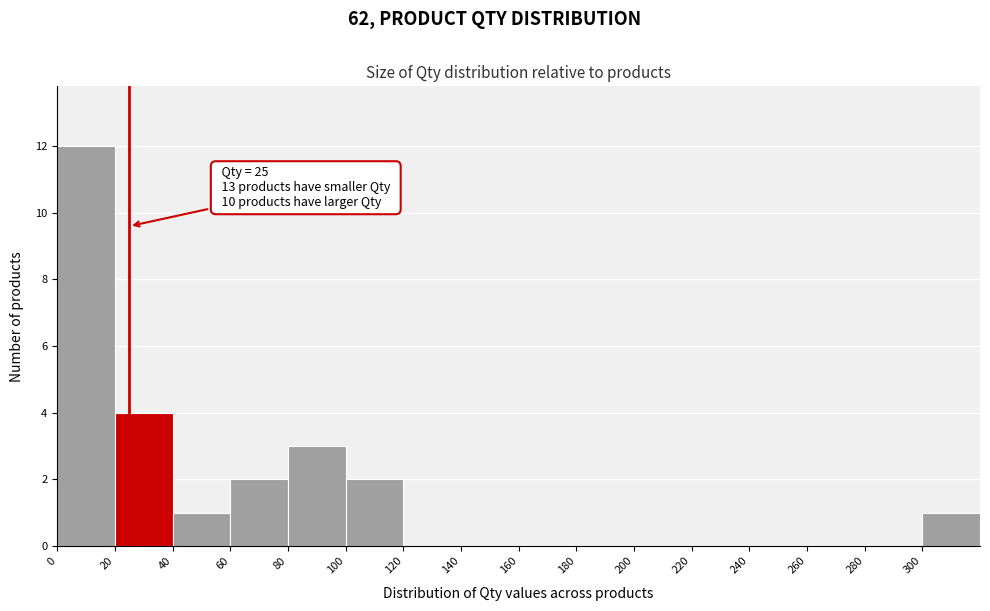

Over which range of the x-axis is the bar tallest?

0 to 20